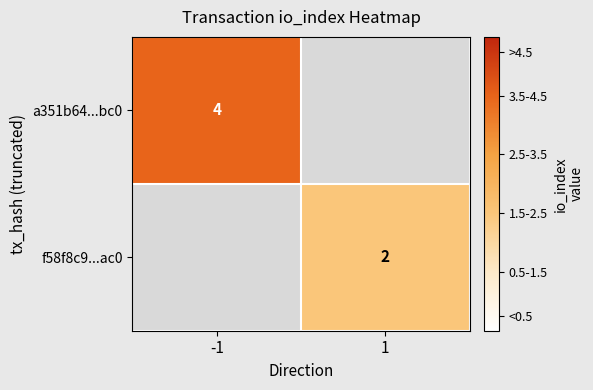

The f58f8c9...ac0 series shows 2 at 1. True or false?

True